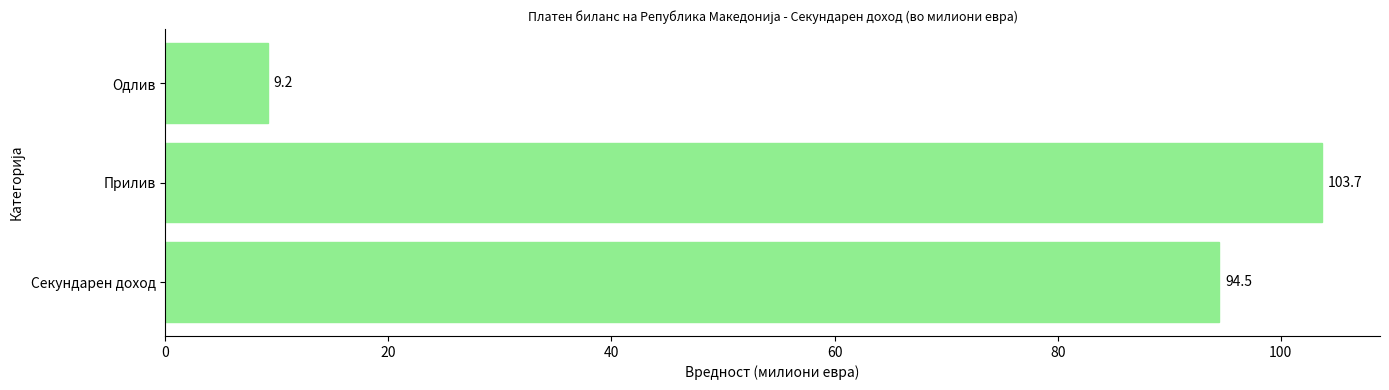

Are the bars grouped side by side (vs. stacked)?

No